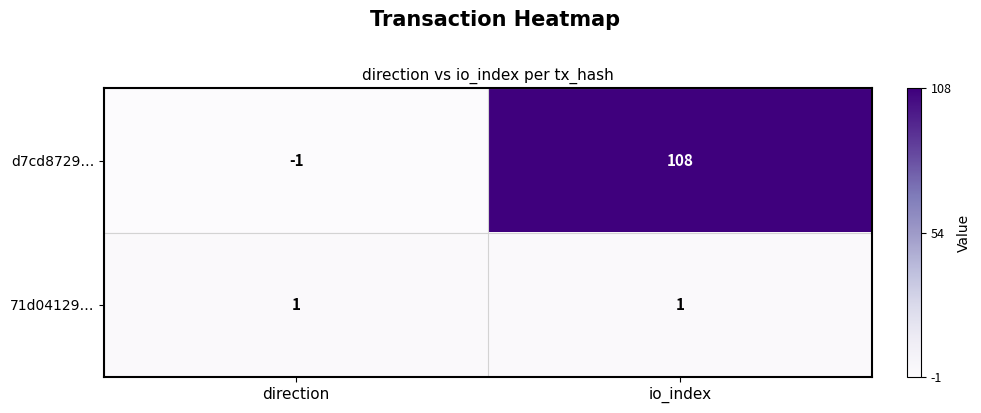

What is the difference between the highest and lowest values at io_index?

107